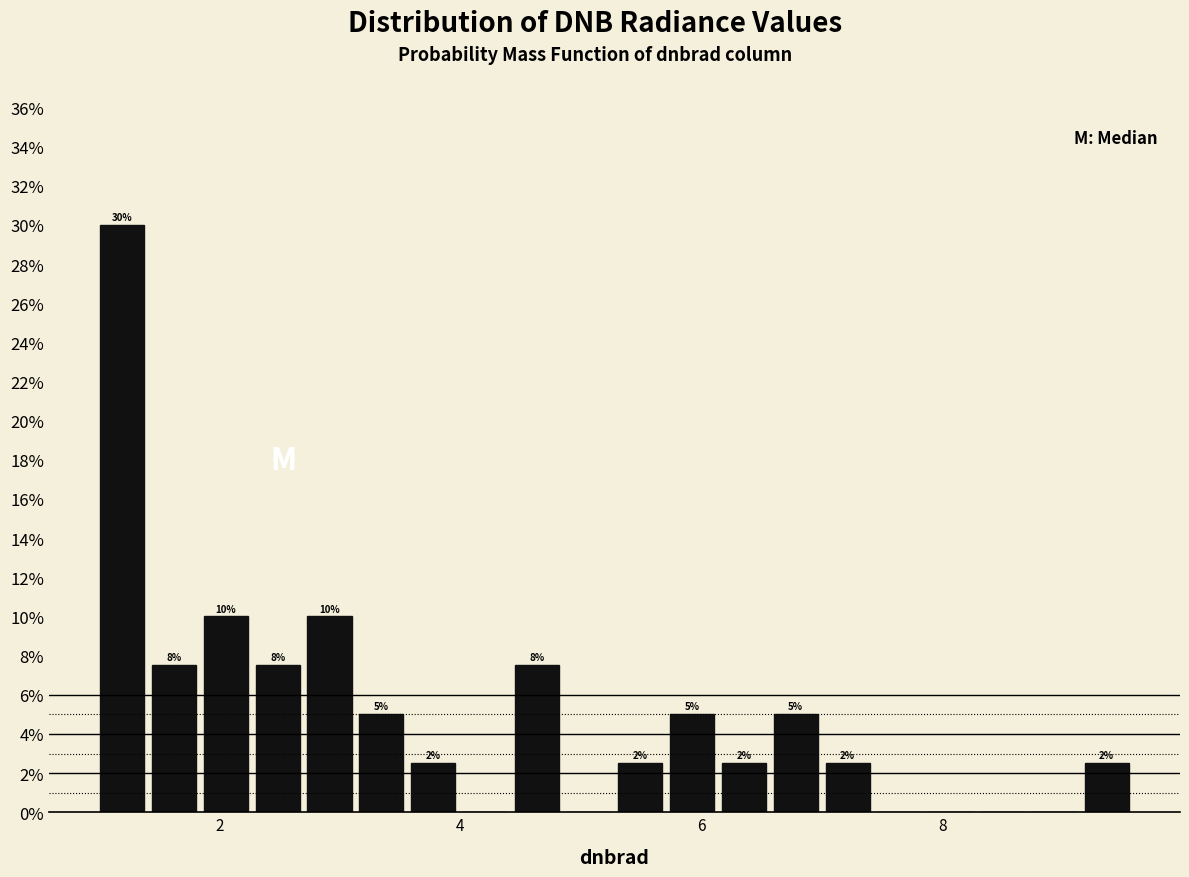

Read against the x-axis, roughly where is the centre of the tallest bar?

1.2